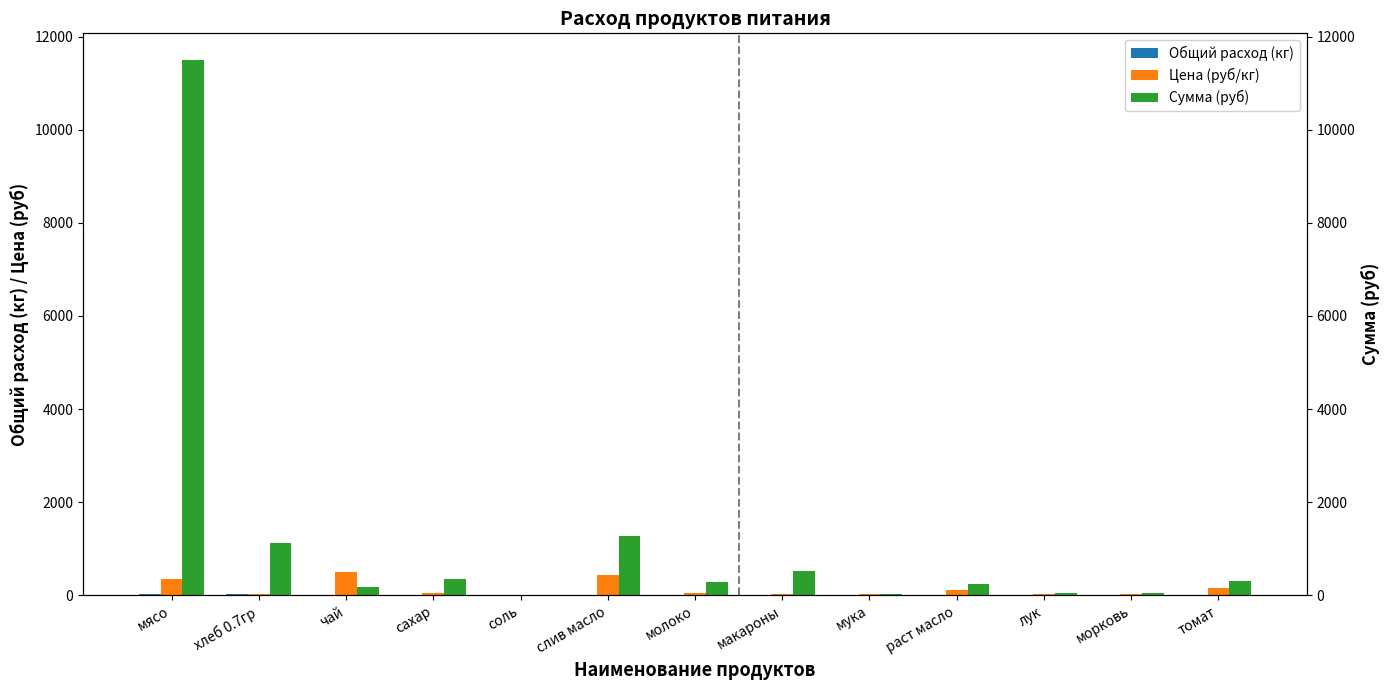

List the series in order of their peak value, highest first.

Сумма (руб), Цена (руб/кг), Общий расход (кг)